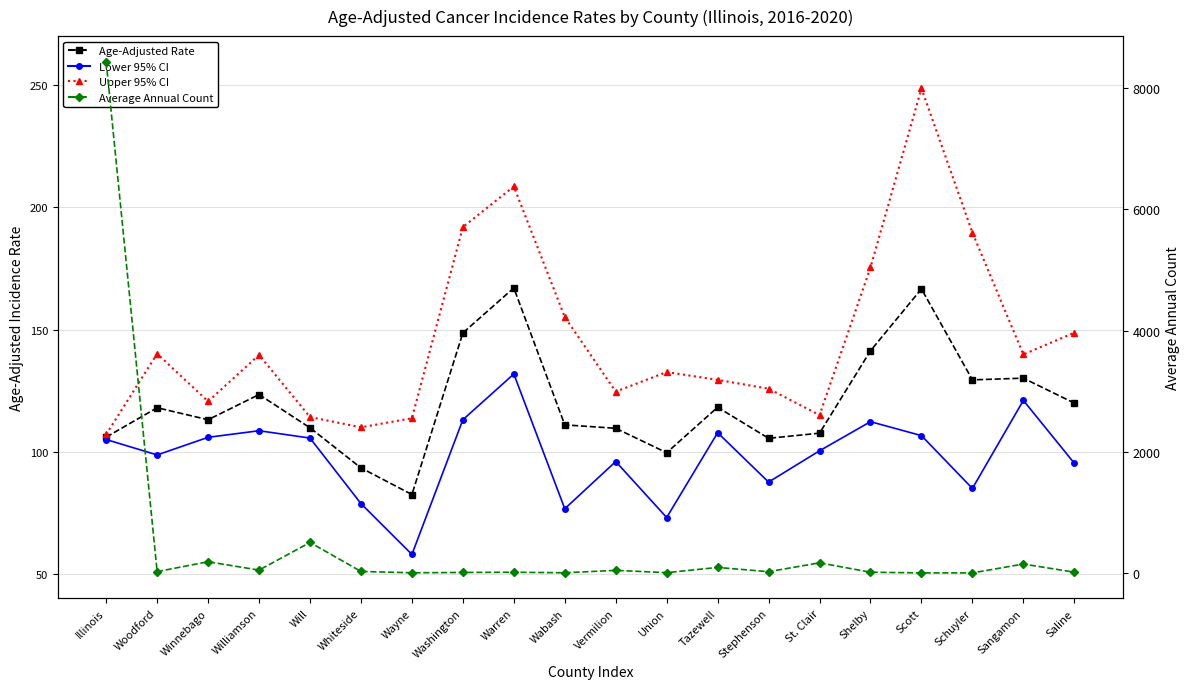

At which category is the sum across all series the highest?

Illinois